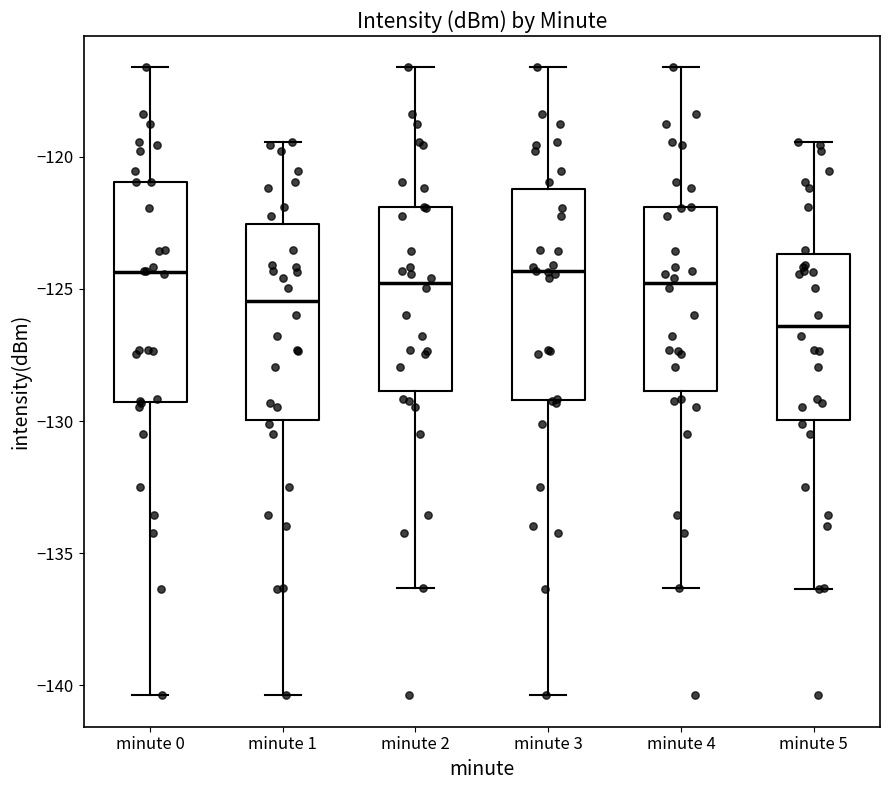

Reading left to right, transcribe this box plot: for each box, give where its median line is, the range the box spans, and where its two whiskers end, as read against the y-axis. The values are not printed on the chart, so give them approximately, as read against the axis.

minute 0: median -124.5, box -129.5 to -121.0, whiskers -140.5 to -116.5
minute 1: median -125.5, box -130.0 to -122.5, whiskers -140.5 to -119.5
minute 2: median -125.0, box -129.0 to -122.0, whiskers -136.5 to -116.5
minute 3: median -124.5, box -129.0 to -121.0, whiskers -140.5 to -116.5
minute 4: median -125.0, box -129.0 to -122.0, whiskers -136.5 to -116.5
minute 5: median -126.5, box -130.0 to -123.5, whiskers -136.5 to -119.5